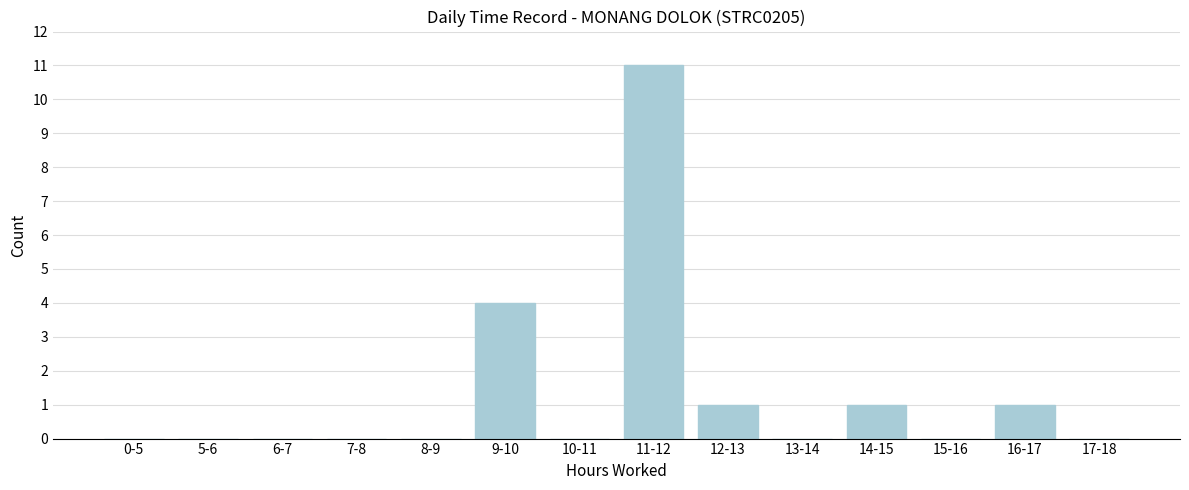

Reading left to right, transcribe all the data shown in this chart.

0-5=0	5-6=0	6-7=0	7-8=0	8-9=0	9-10=4	10-11=0	11-12=11	12-13=1	13-14=0	14-15=1	15-16=0	16-17=1	17-18=0